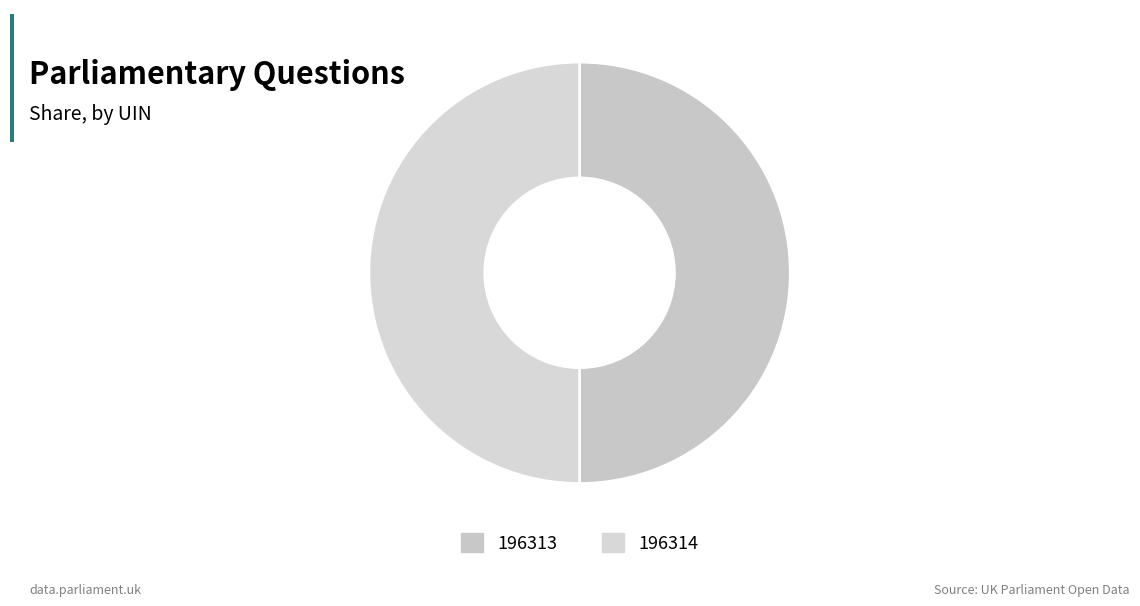

To the nearest percent, what portion does 196313 represent?

50%